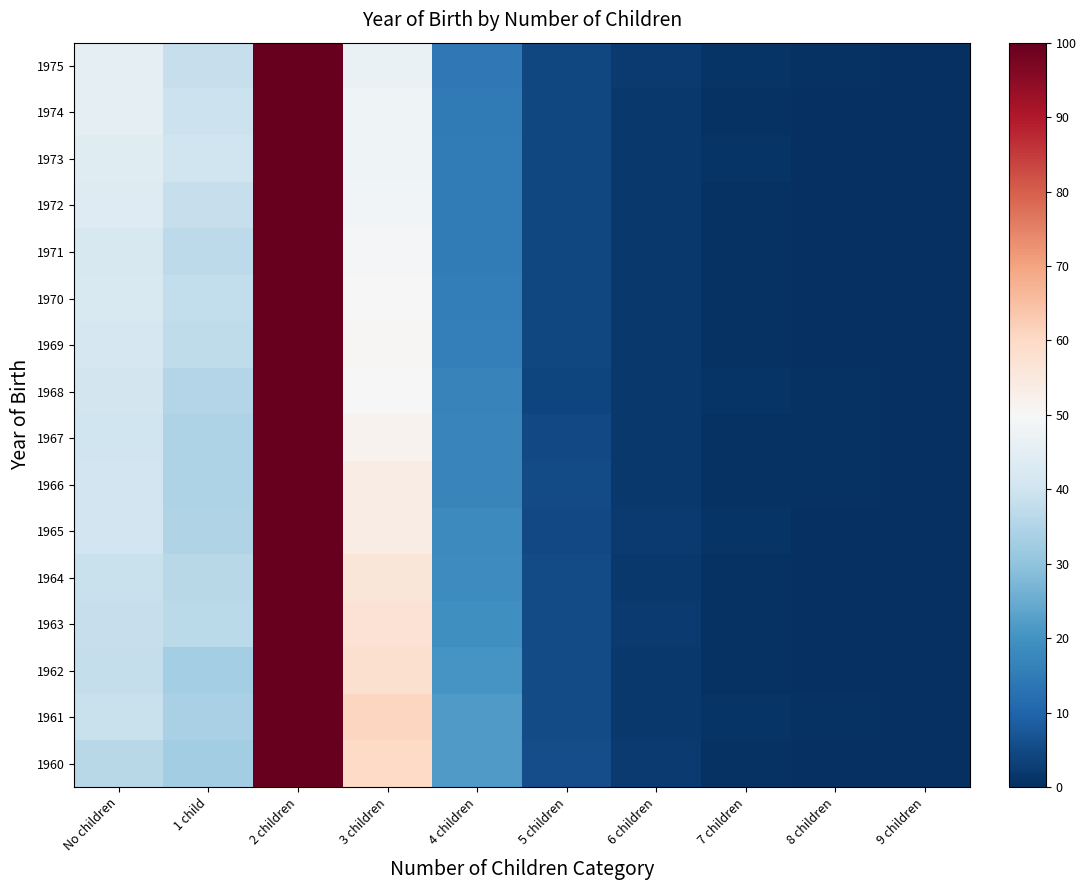

What is the maximum value shown in the chart?

100.0